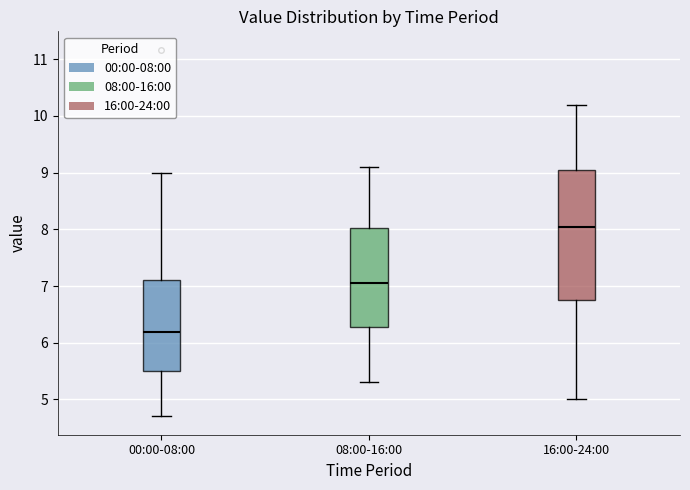

Which box's median line is the highest?

16:00-24:00